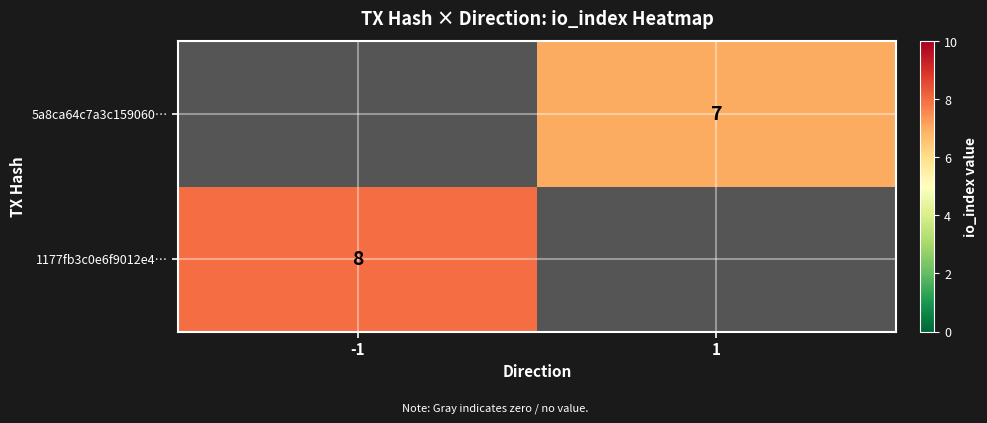

Is it true that 1177fb3c0e6f9012e4… equals 11 at -1?

False